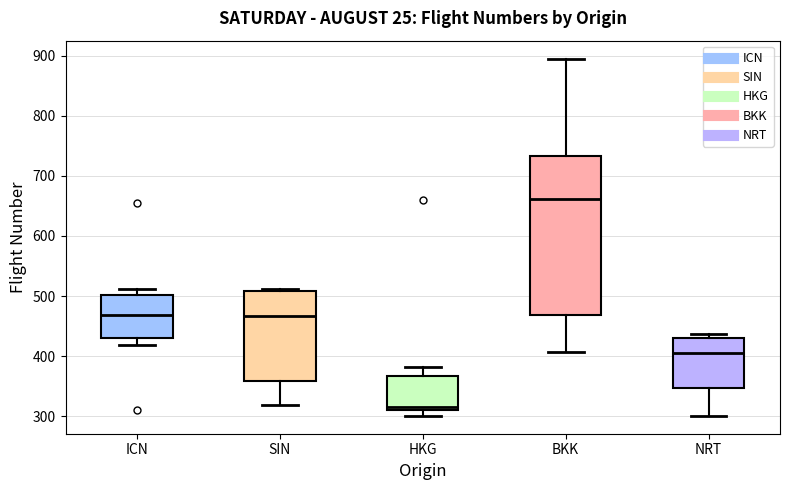

Which box is the tallest, from its lower edge to its upper edge?

BKK